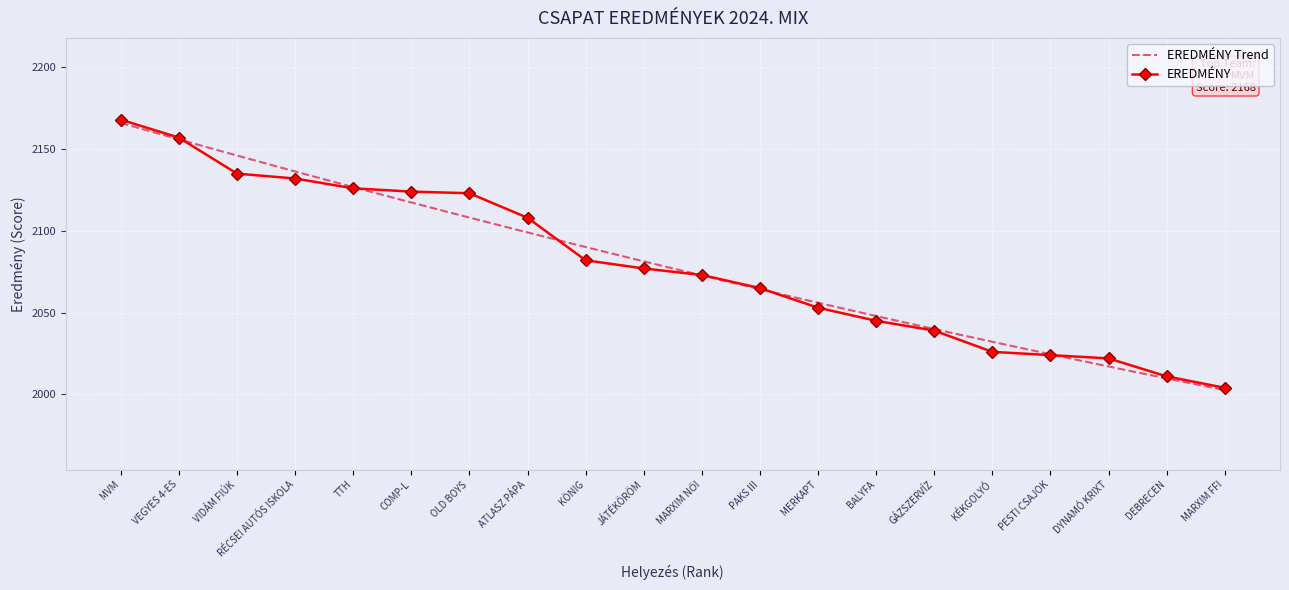

What is the sum of the values at VEGYES 4-ES and MVM?

4325